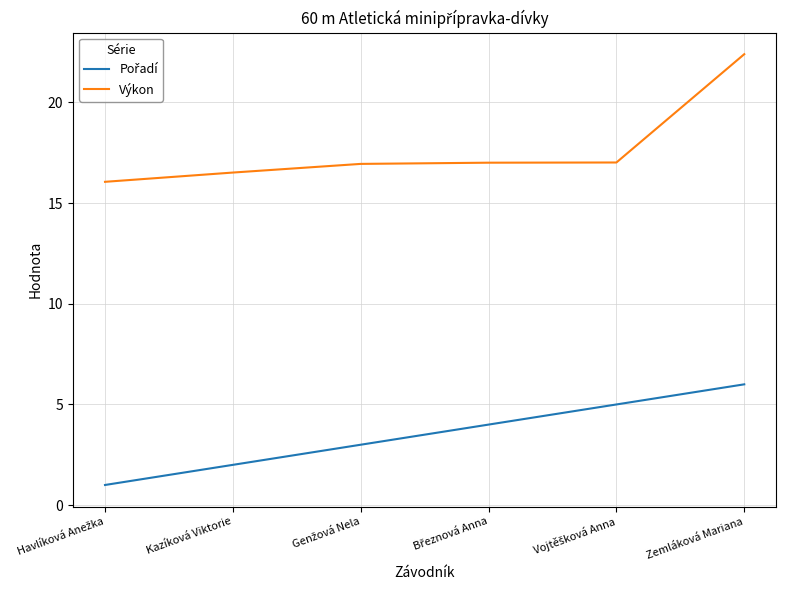

The Výkon series shows 16.5 at Kazíková Viktorie. True or false?

True